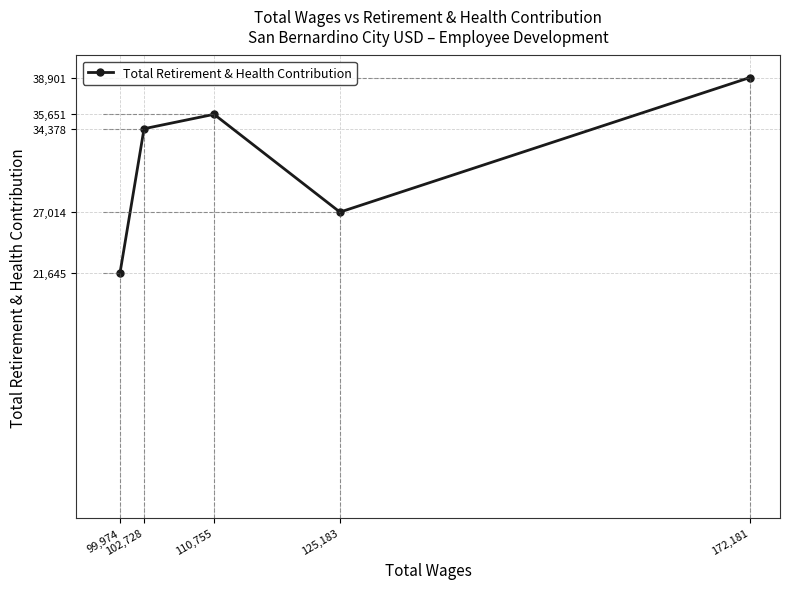

Is it true that the value at 102,728 is 21220?

False